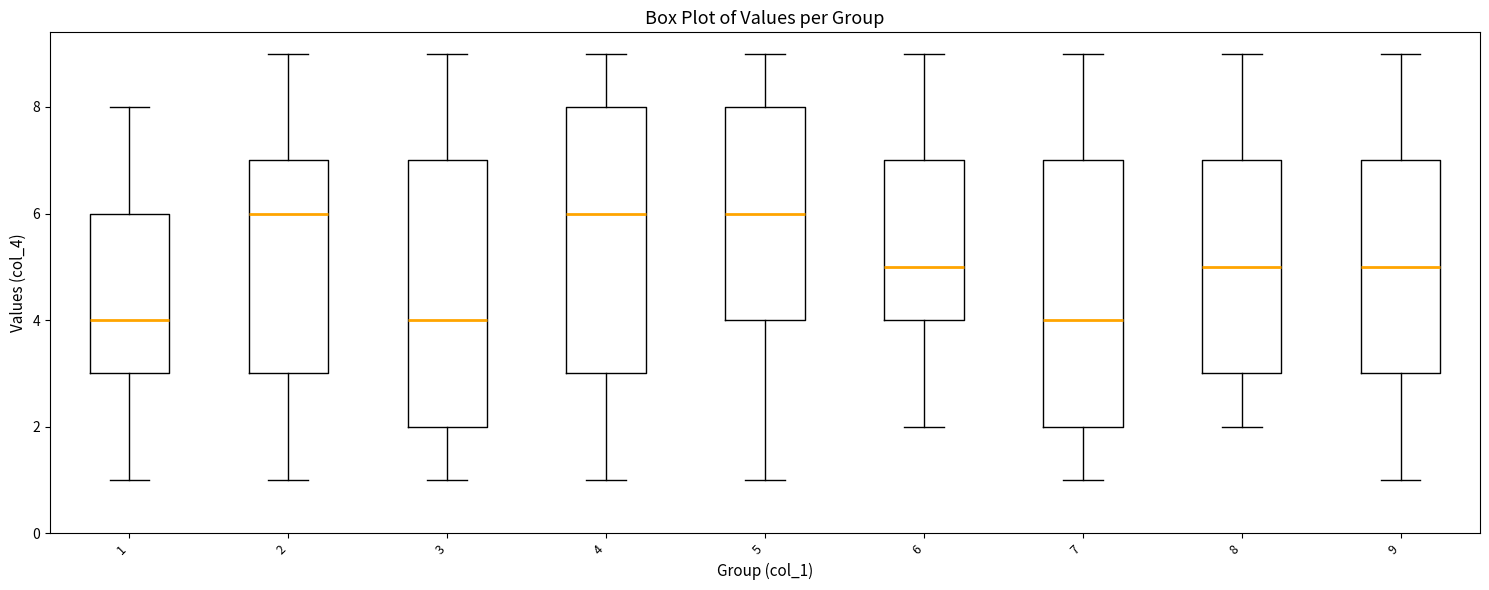

Where does the median line of the box at x = 6 sit on the y-axis? The values are not printed on the chart, so give them approximately, as read against the axis.

5